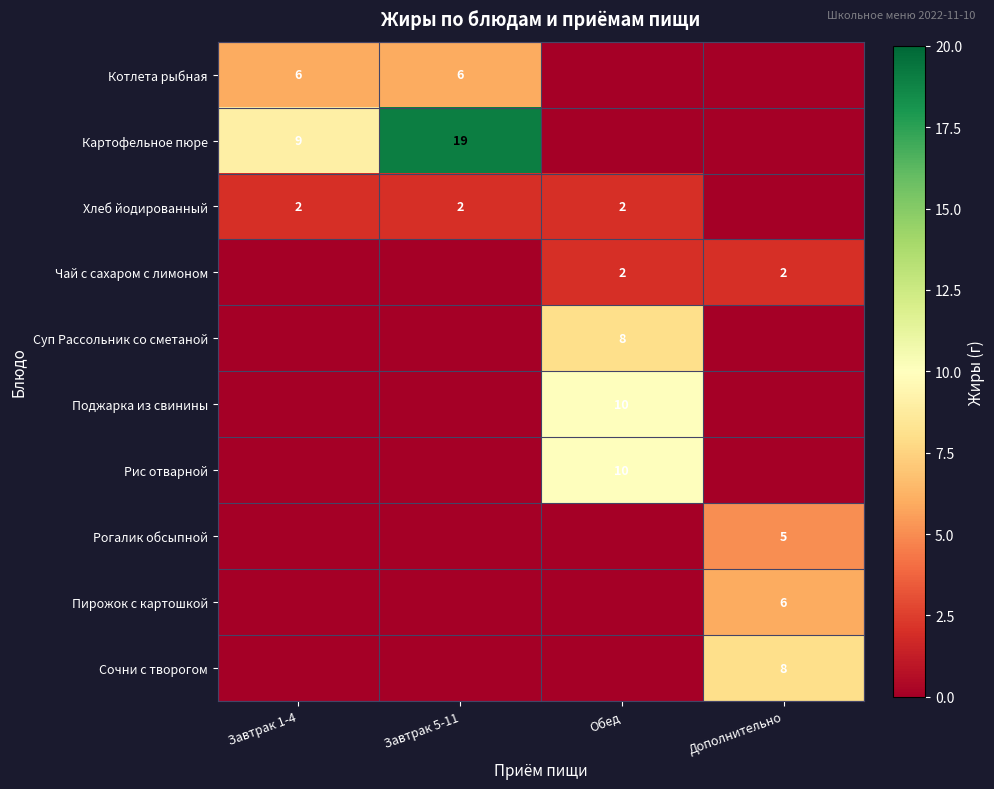

The Рогалик обсыпной series shows 9 at Дополнительно. True or false?

False